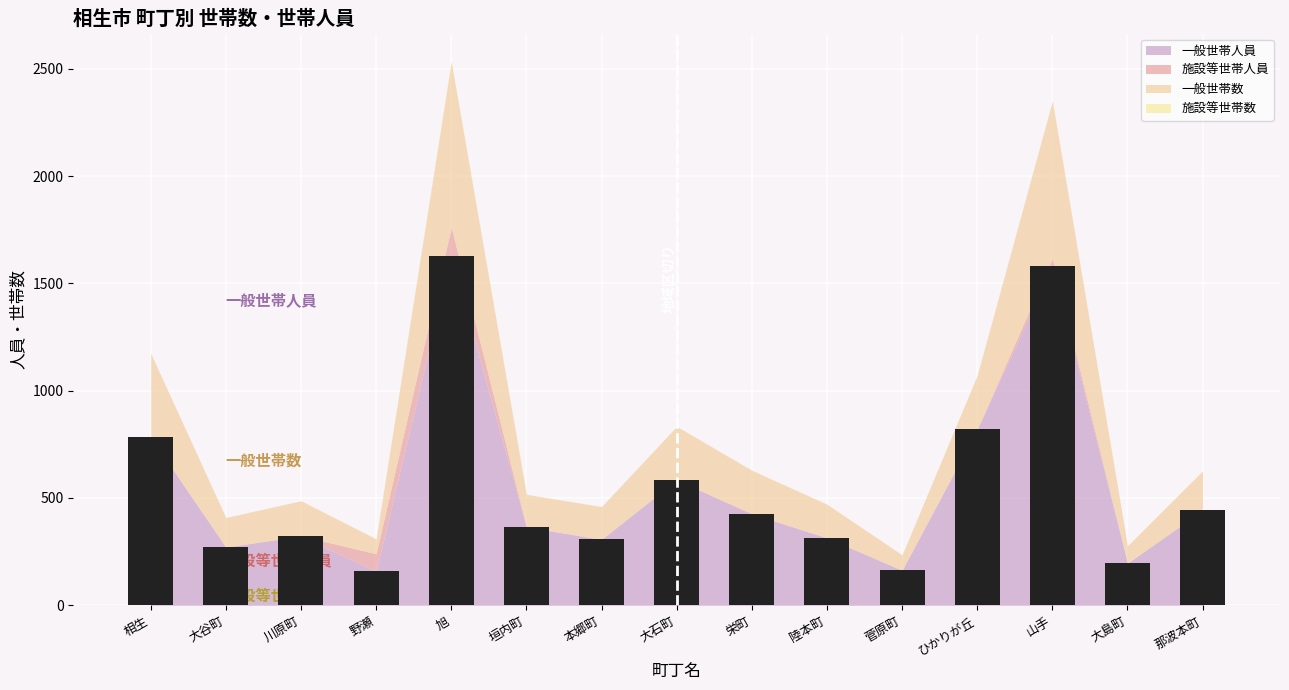

At which label does the data first exceed 365?

相生